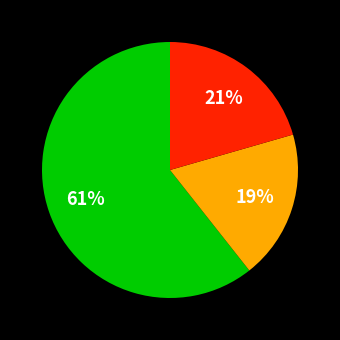

Is there any slice that represents more than half of the pie?

Yes